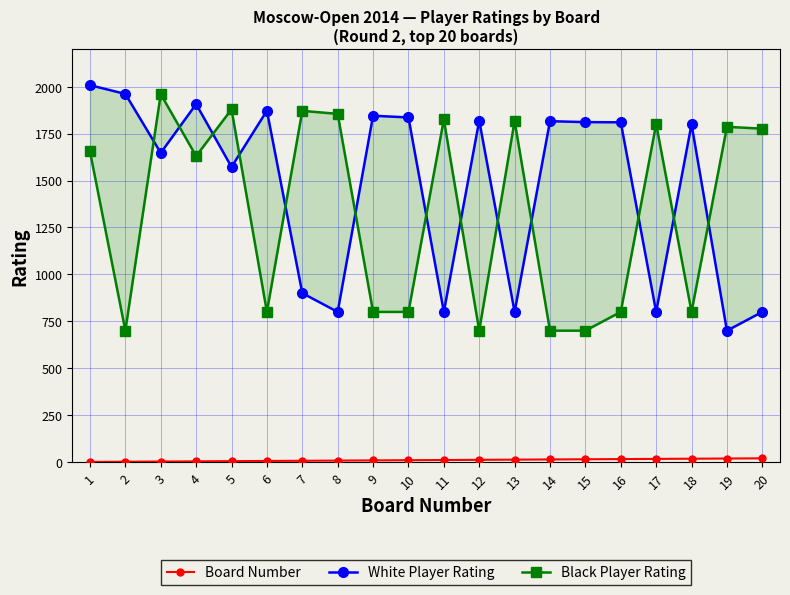

What is the sum of all White Player Rating values?

29304